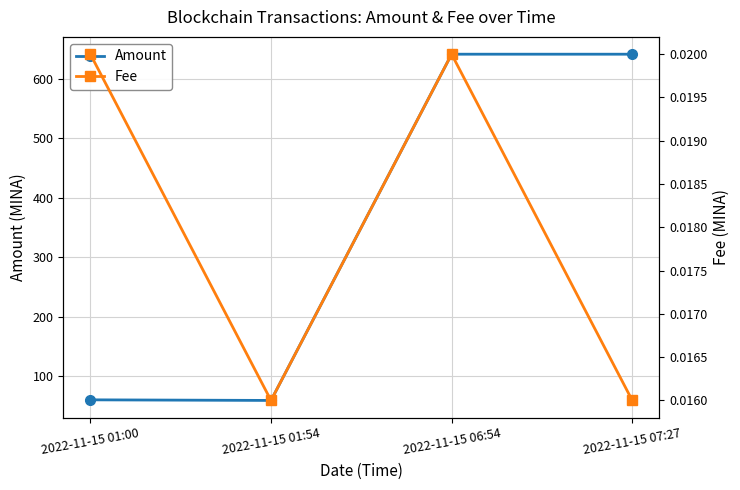

What is the greatest value displayed?

641.1